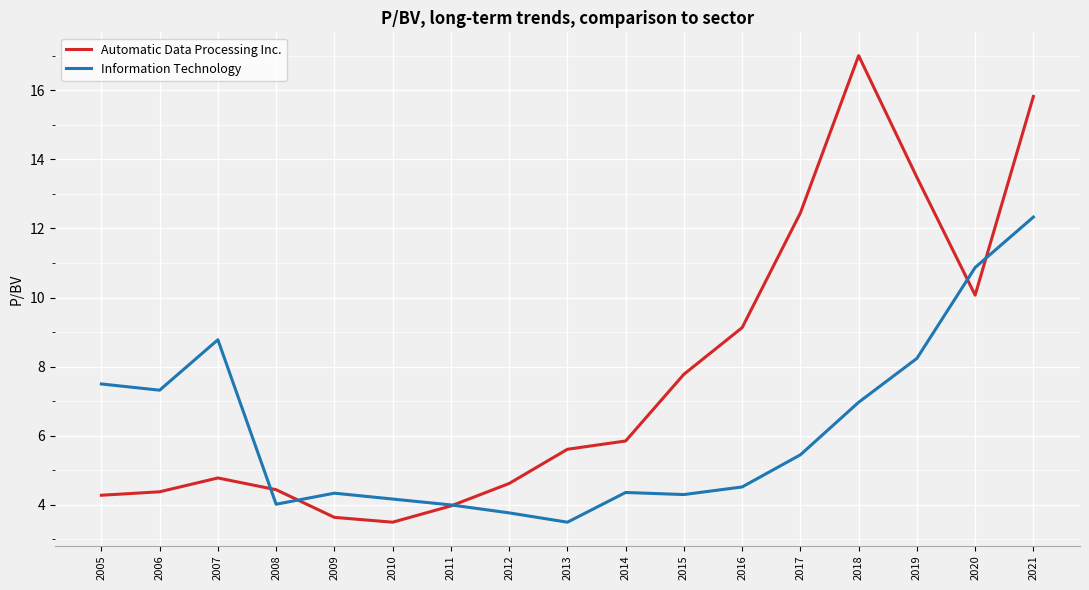

Rank the series by their maximum value, from highest to lowest.

Automatic Data Processing Inc., Information Technology